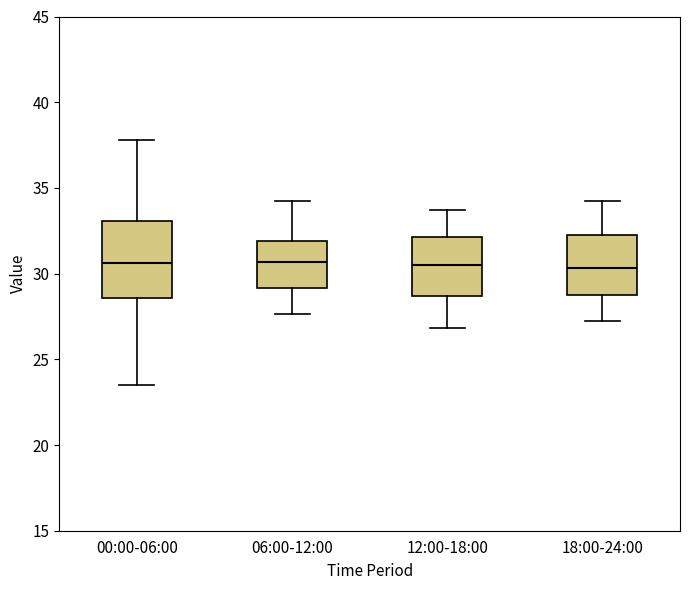

Reading left to right, transcribe this box plot: for each box, give where its median line is, the range the box spans, and where its two whiskers end, as read against the y-axis. The values are not printed on the chart, so give them approximately, as read against the axis.

00:00-06:00: median 30.5, box 28.5 to 33.0, whiskers 23.5 to 38.0
06:00-12:00: median 30.5, box 29.0 to 32.0, whiskers 27.5 to 34.5
12:00-18:00: median 30.5, box 28.5 to 32.0, whiskers 27.0 to 33.5
18:00-24:00: median 30.5, box 28.5 to 32.0, whiskers 27.5 to 34.5